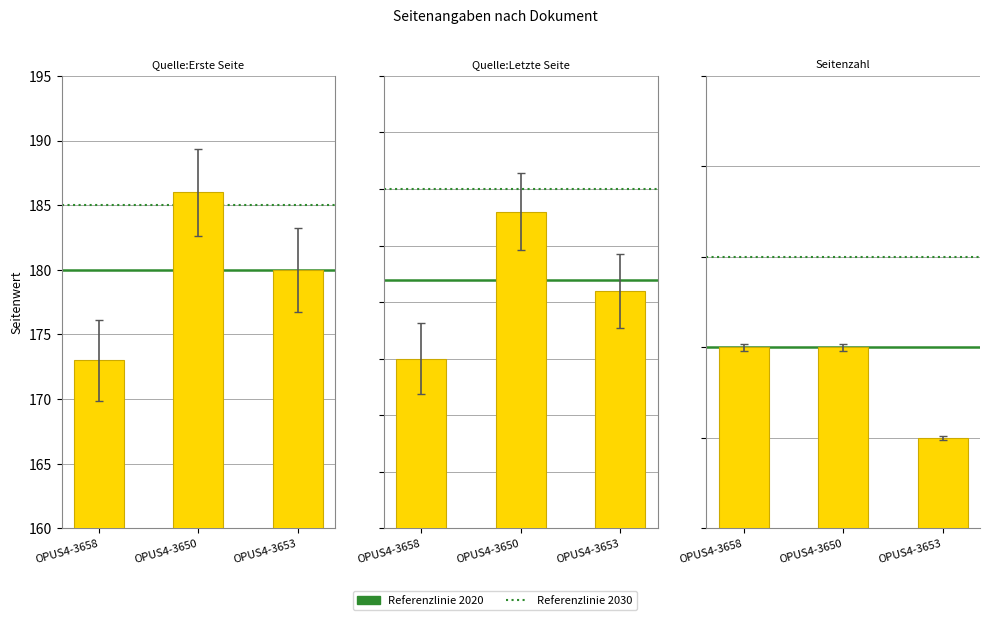

The Quelle:Letzte Seite series shows 175 at OPUS4-3658. True or false?

True